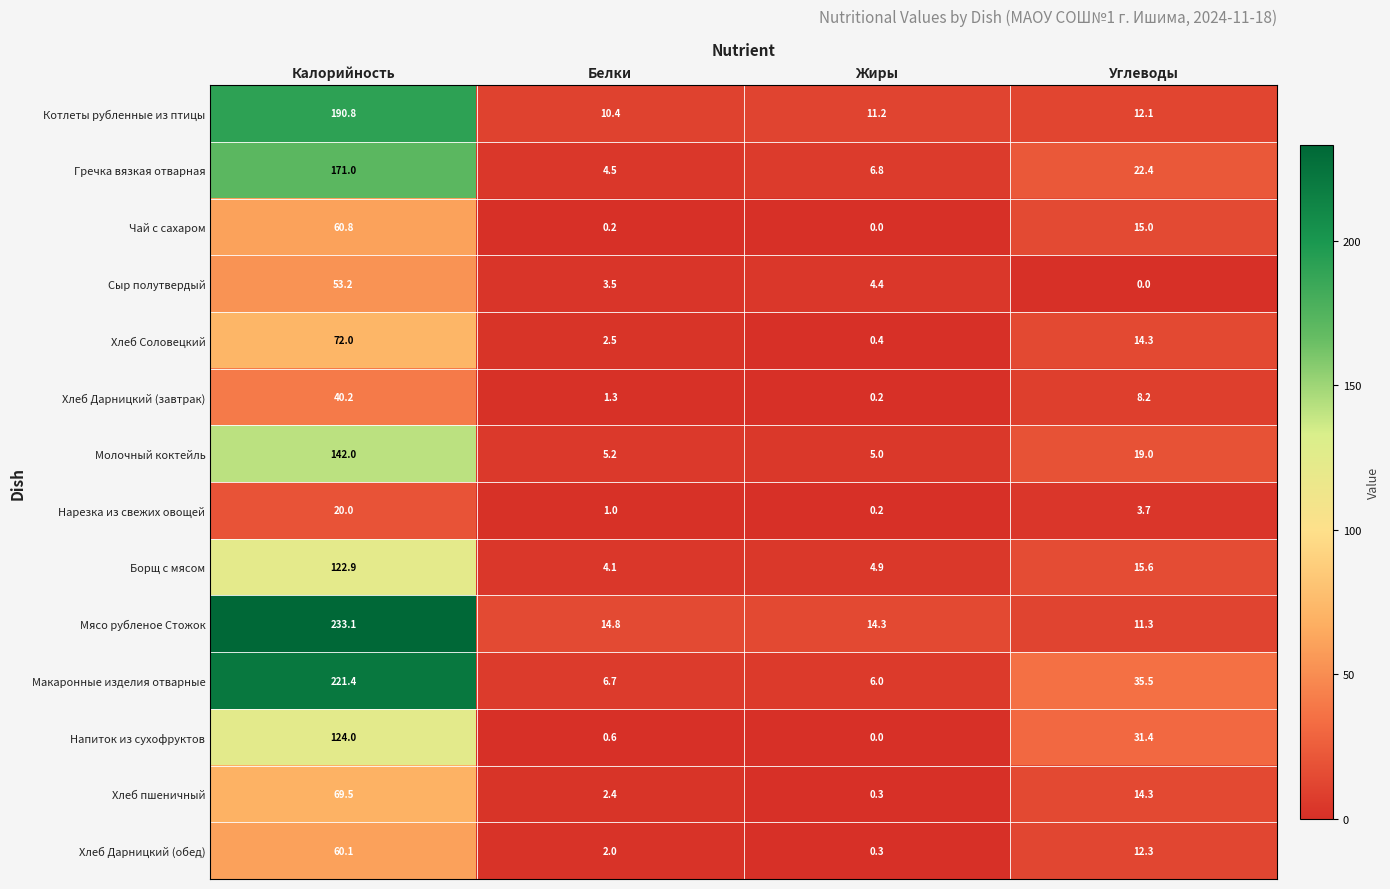

What is the highest value of the Хлеб Дарницкий (завтрак) series?

40.2